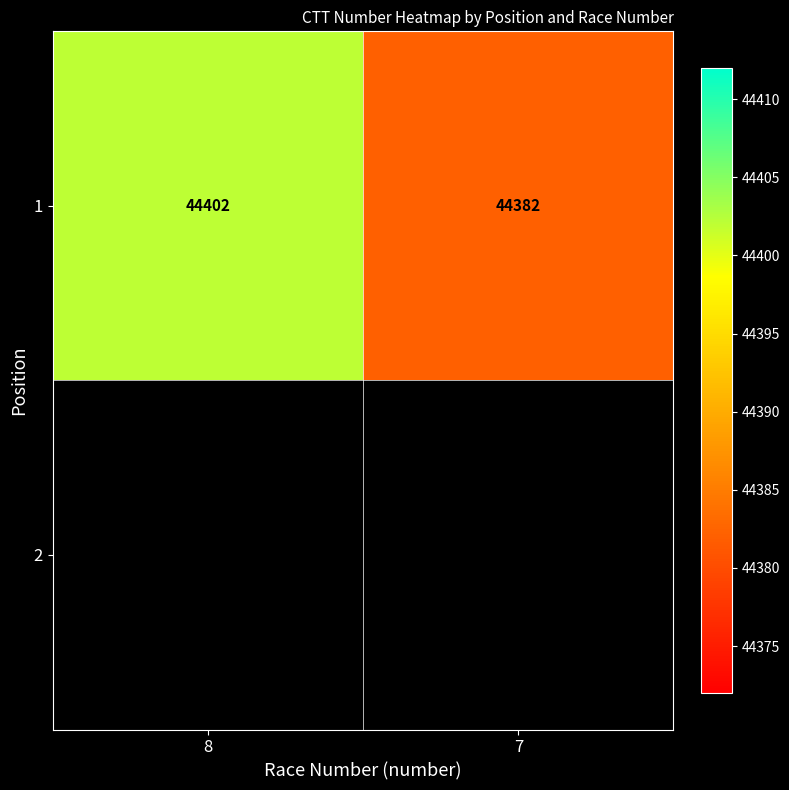

Reading right to left, list all the values displayed in this chart.

7=44382	8=44402